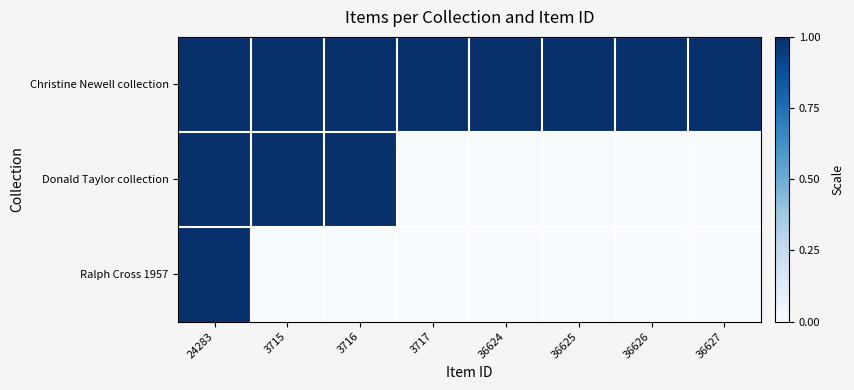

List the series in order of their overall mean, highest first.

Christine Newell collection, Donald Taylor collection, Ralph Cross 1957